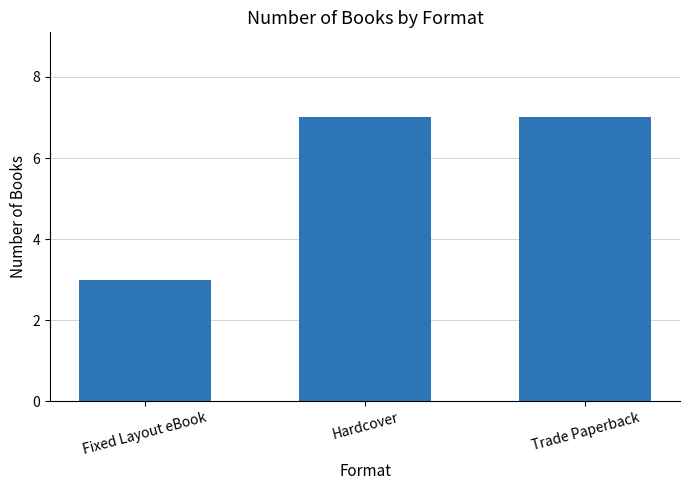

What is the sum of the values at Fixed Layout eBook and Trade Paperback?

10